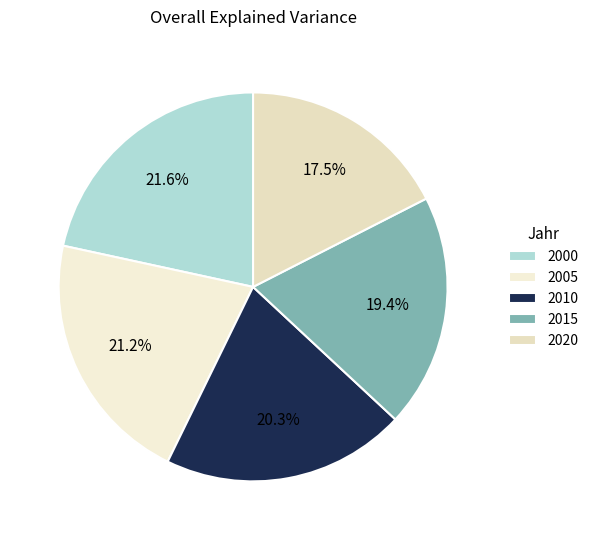

How many segments does this pie chart have?

5